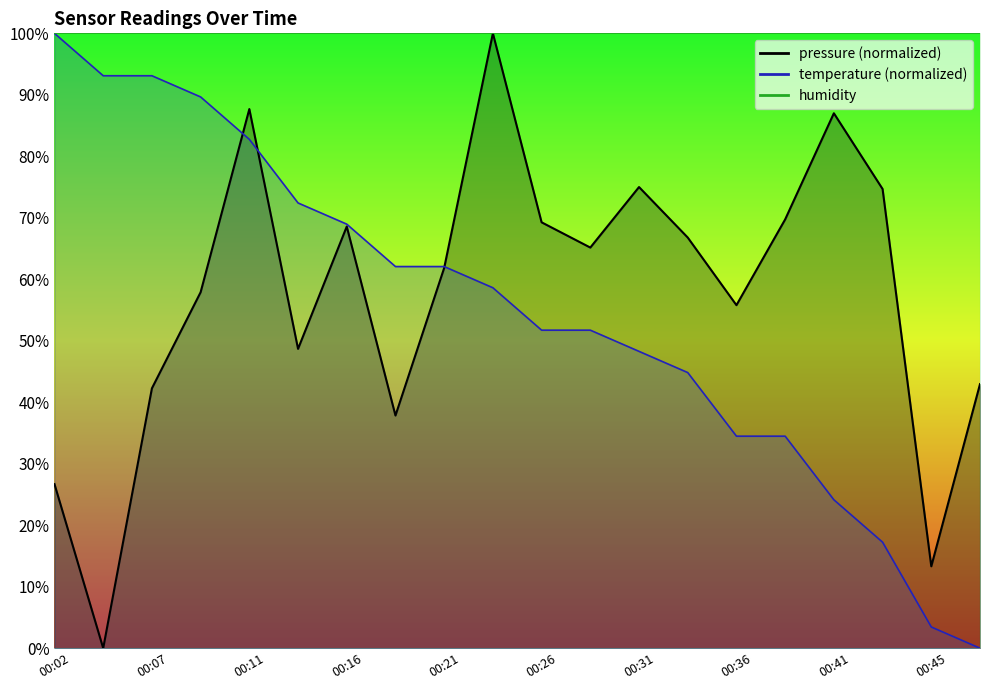

Which series has the widest spread of values?

pressure